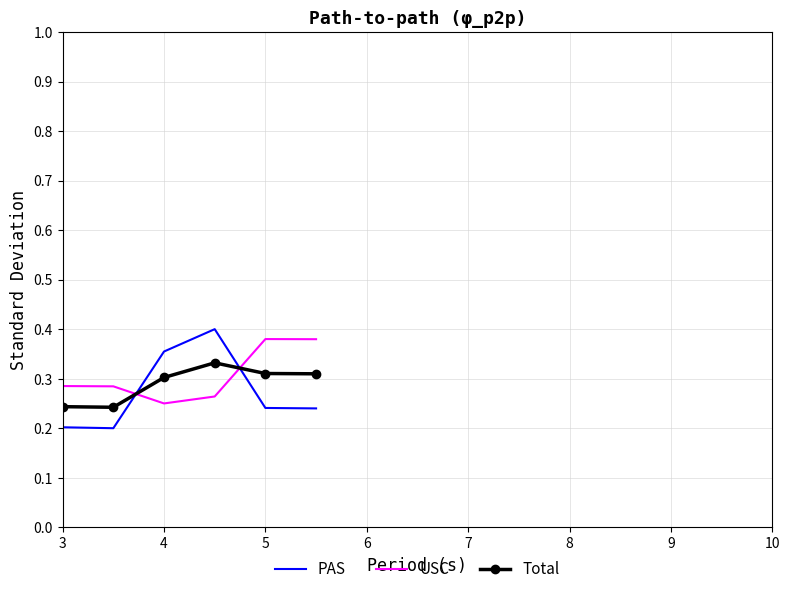

True or false: USC has more than 0 points higher than both neighbors.

True